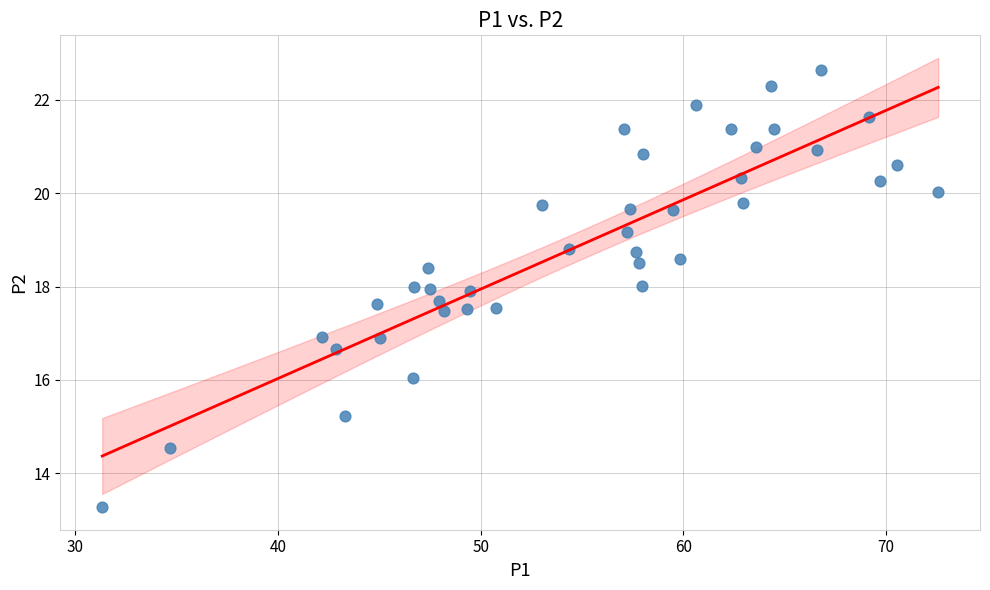

What is the range of Y values (max minus min)?

9.4